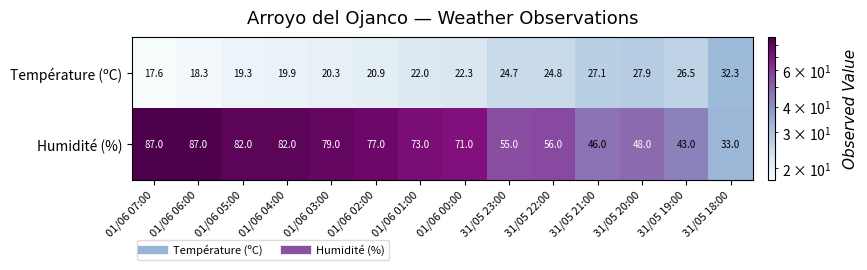

At how many categories does at least one series exceed 58?

8